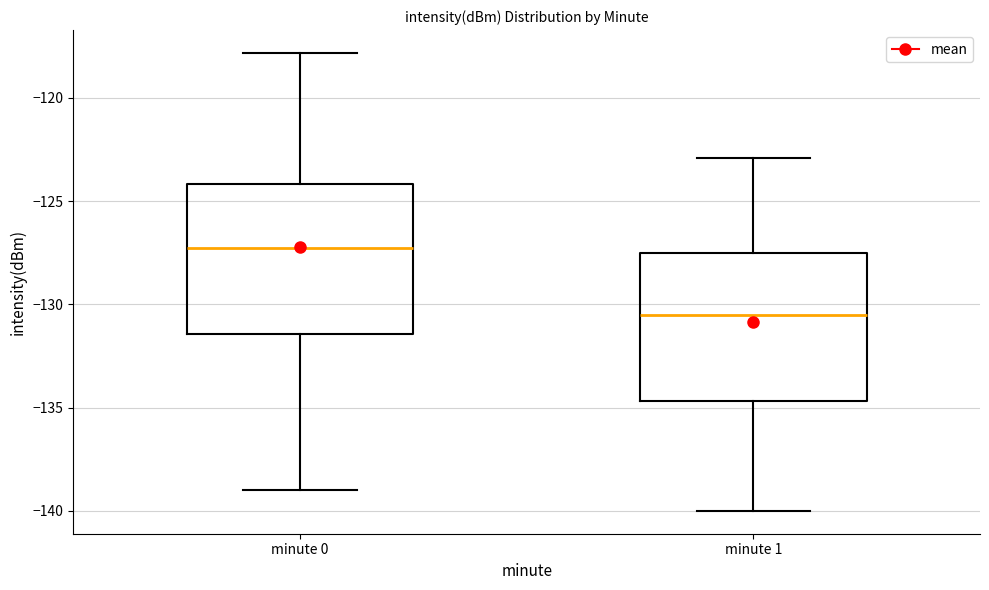

Reading left to right, read every box against the y-axis: the position of its median line, the range the box covers, and the ends of its whiskers. The values are not printed on the chart, so give them approximately, as read against the axis.

minute 0: median -127.5, box -131.5 to -124.0, whiskers -139.0 to -118.0
minute 1: median -130.5, box -134.5 to -127.5, whiskers -140.0 to -123.0